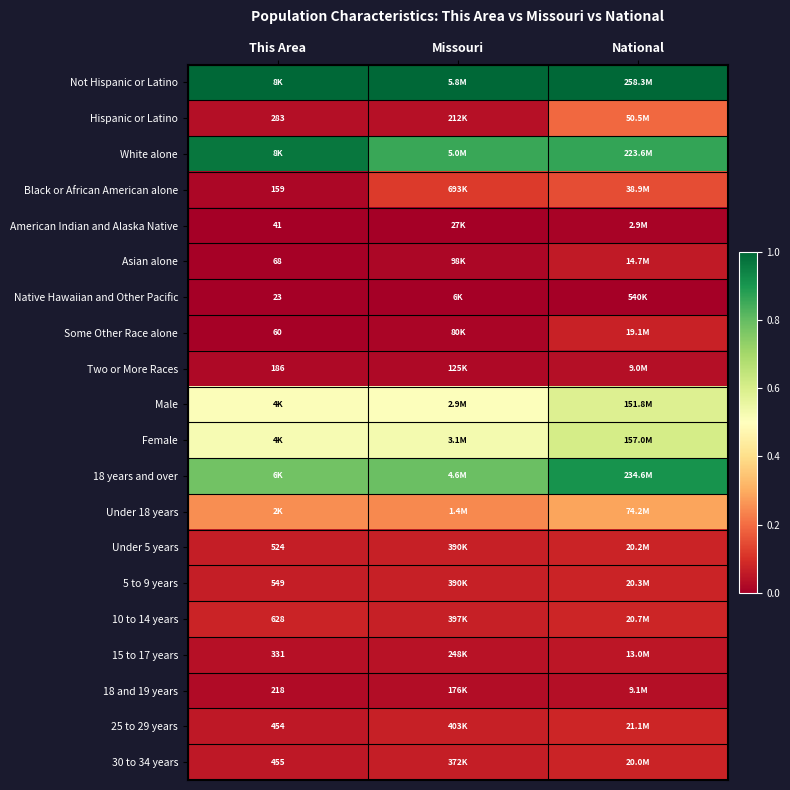

At which label does Two or More Races reach its peak?

National